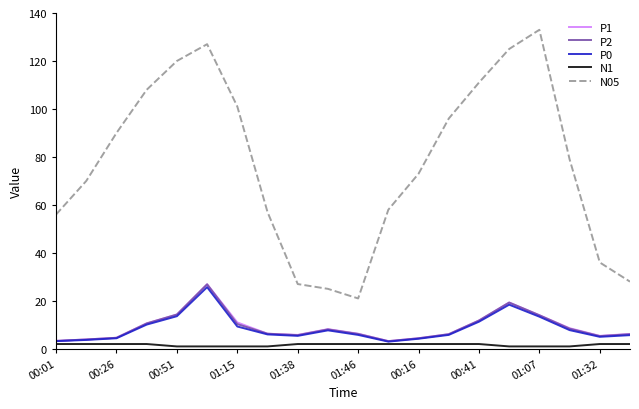

What is the minimum value for N05?

21.0